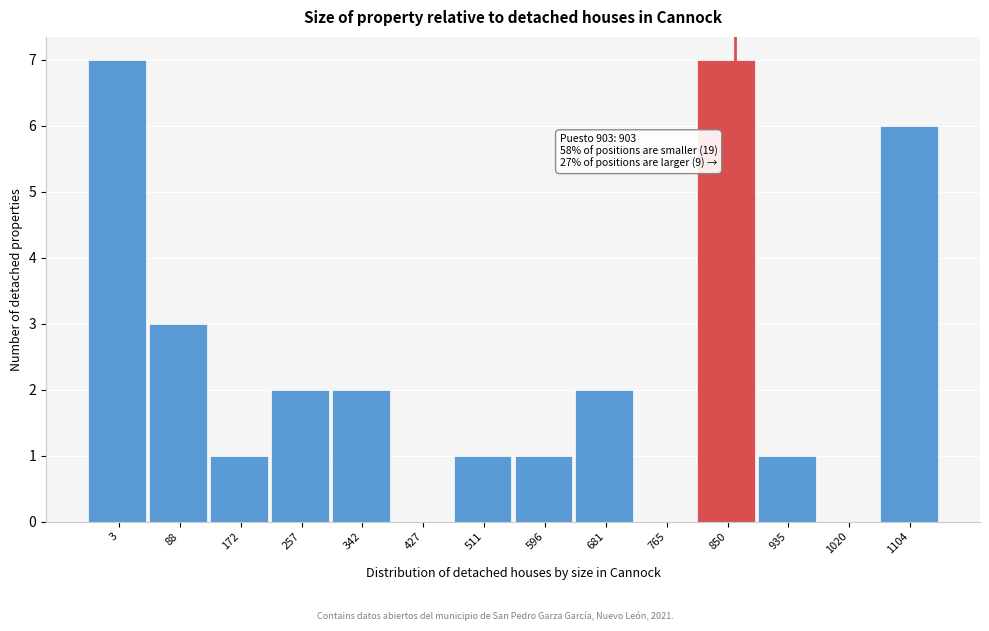

Reading left to right, what are all the values shown in this chart?

3=7	88=3	172=1	257=2	342=2	427=0	511=1	596=1	681=2	765=0	850=7	935=1	1020=0	1104=6